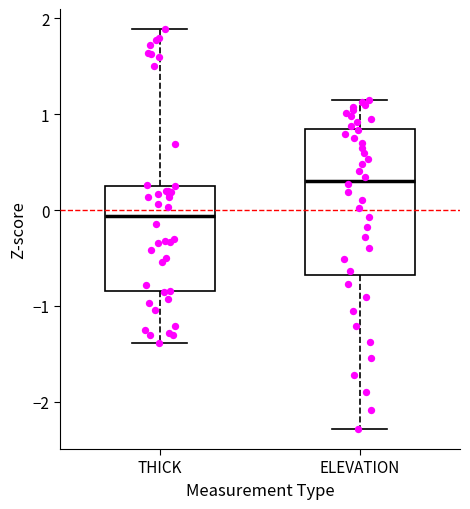

Reading left to right, read every box against the y-axis: the position of its median line, the range the box covers, and the ends of its whiskers. The values are not printed on the chart, so give them approximately, as read against the axis.

THICK: median -0.1, box -0.8 to 0.3, whiskers -1.4 to 1.9
ELEVATION: median 0.3, box -0.7 to 0.8, whiskers -2.3 to 1.1